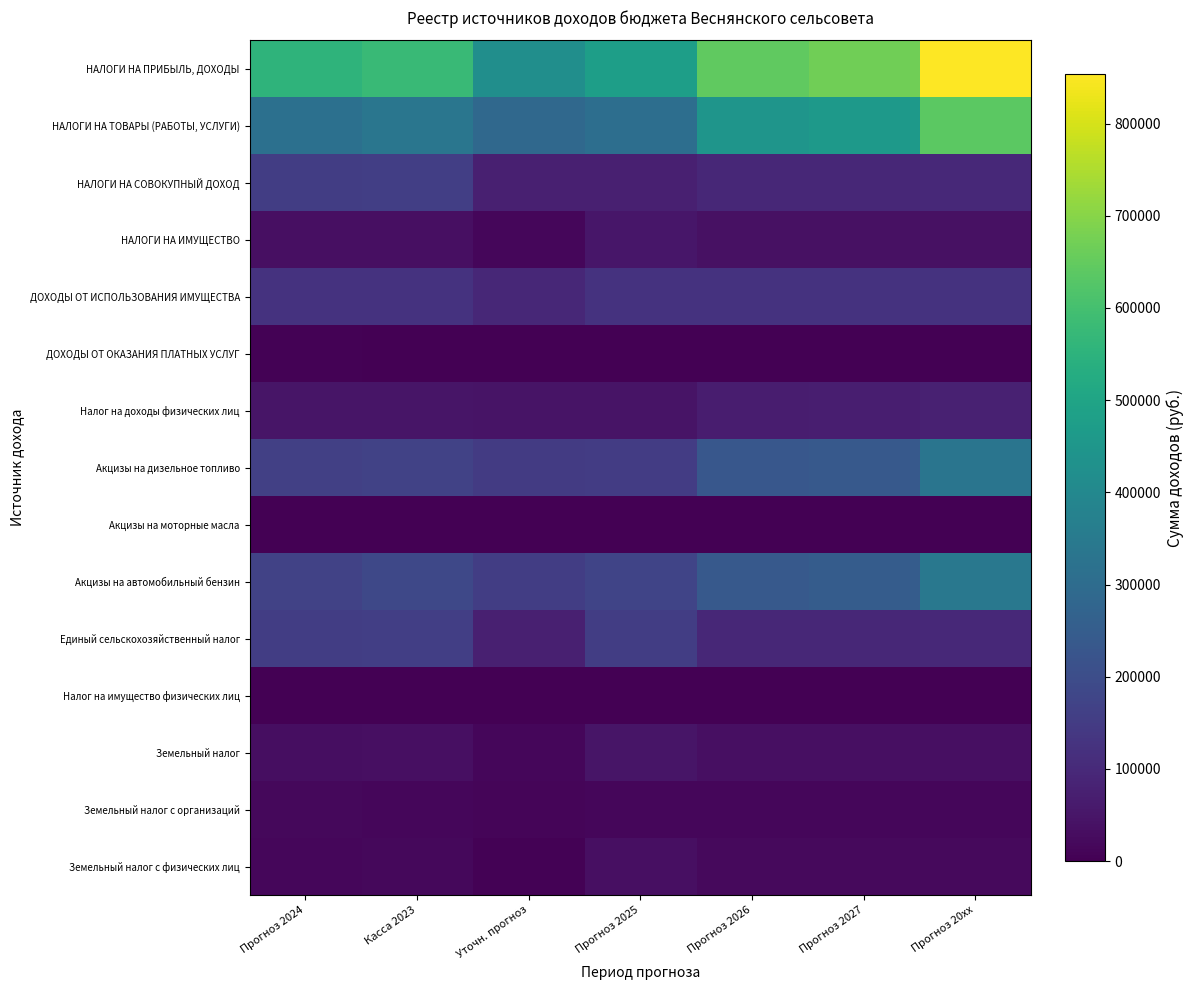

Reading left to right, what are all the values shown in this chart?

НАЛОГИ НА ПРИБЫЛЬ, ДОХОДЫ: Прогноз 2024=554884.9	Касса 2023=578400.0	Уточн. прогноз=421946.0	Прогноз 2025=477237.0	Прогноз 2026=644100.0	Прогноз 2027=668900.0	Прогноз 20xx=853400.0
НАЛОГИ НА ТОВАРЫ (РАБОТЫ, УСЛУГИ): Прогноз 2024=314928.1	Касса 2023=333370.0	Уточн. прогноз=287342.8	Прогноз 2025=308300.0	Прогноз 2026=446000.0	Прогноз 2027=463000.0	Прогноз 20xx=639000.0
НАЛОГИ НА СОВОКУПНЫЙ ДОХОД: Прогноз 2024=156120.0	Касса 2023=160000.0	Уточн. прогноз=73637.0	Прогноз 2025=73637.0	Прогноз 2026=93500.0	Прогноз 2027=96300.0	Прогноз 20xx=99100.0
НАЛОГИ НА ИМУЩЕСТВО: Прогноз 2024=35757.1	Касса 2023=35930.0	Уточн. прогноз=16084.6	Прогноз 2025=51600.0	Прогноз 2026=36800.0	Прогноз 2027=36800.0	Прогноз 20xx=36800.0
ДОХОДЫ ОТ ИСПОЛЬЗОВАНИЯ ИМУЩЕСТВА: Прогноз 2024=123655.0	Касса 2023=123700.0	Уточн. прогноз=94141.2	Прогноз 2025=123670.0	Прогноз 2026=123700.0	Прогноз 2027=123700.0	Прогноз 20xx=123700.0
ДОХОДЫ ОТ ОКАЗАНИЯ ПЛАТНЫХ УСЛУГ: Прогноз 2024=6579.6	Касса 2023=0.0	Уточн. прогноз=0.0	Прогноз 2025=0.0	Прогноз 2026=0.0	Прогноз 2027=0.0	Прогноз 20xx=0.0
Налог на доходы физических лиц: Прогноз 2024=48079.7	Касса 2023=49100.0	Уточн. прогноз=44881.6	Прогноз 2025=43700.0	Прогноз 2026=67800.0	Прогноз 2027=72800.0	Прогноз 20xx=78500.0
Акцизы на дизельное топливо: Прогноз 2024=163181.4	Касса 2023=167120.0	Уточн. прогноз=148780.2	Прогноз 2025=150439.2	Прогноз 2026=231100.0	Прогноз 2027=239910.0	Прогноз 20xx=331100.0
Акцизы на моторные масла: Прогноз 2024=852.3	Касса 2023=900.0	Уточн. прогноз=858.8	Прогноз 2025=986.6	Прогноз 2026=1200.0	Прогноз 2027=1250.0	Прогноз 20xx=1730.0
Акцизы на автомобильный бензин: Прогноз 2024=168660.7	Касса 2023=184520.0	Уточн. прогноз=154261.1	Прогноз 2025=174841.8	Прогноз 2026=238860.0	Прогноз 2027=247960.0	Прогноз 20xx=342220.0
Единый сельскохозяйственный налог: Прогноз 2024=156120.0	Касса 2023=160000.0	Уточн. прогноз=73637.0	Прогноз 2025=156120.0	Прогноз 2026=93500.0	Прогноз 2027=96300.0	Прогноз 20xx=99100.0
Налог на имущество физических лиц: Прогноз 2024=2978.7	Касса 2023=2330.0	Уточн. прогноз=234.3	Прогноз 2025=1700.0	Прогноз 2026=1800.0	Прогноз 2027=1800.0	Прогноз 20xx=1800.0
Земельный налог: Прогноз 2024=32778.4	Касса 2023=33600.0	Уточн. прогноз=15850.3	Прогноз 2025=49900.0	Прогноз 2026=35000.0	Прогноз 2027=35000.0	Прогноз 20xx=35000.0
Земельный налог с организаций: Прогноз 2024=17070.0	Касса 2023=14000.0	Уточн. прогноз=12390.0	Прогноз 2025=14000.0	Прогноз 2026=14000.0	Прогноз 2027=14000.0	Прогноз 20xx=14000.0
Земельный налог с физических лиц: Прогноз 2024=15708.4	Касса 2023=19600.0	Уточн. прогноз=3460.3	Прогноз 2025=35900.0	Прогноз 2026=21000.0	Прогноз 2027=21000.0	Прогноз 20xx=21000.0